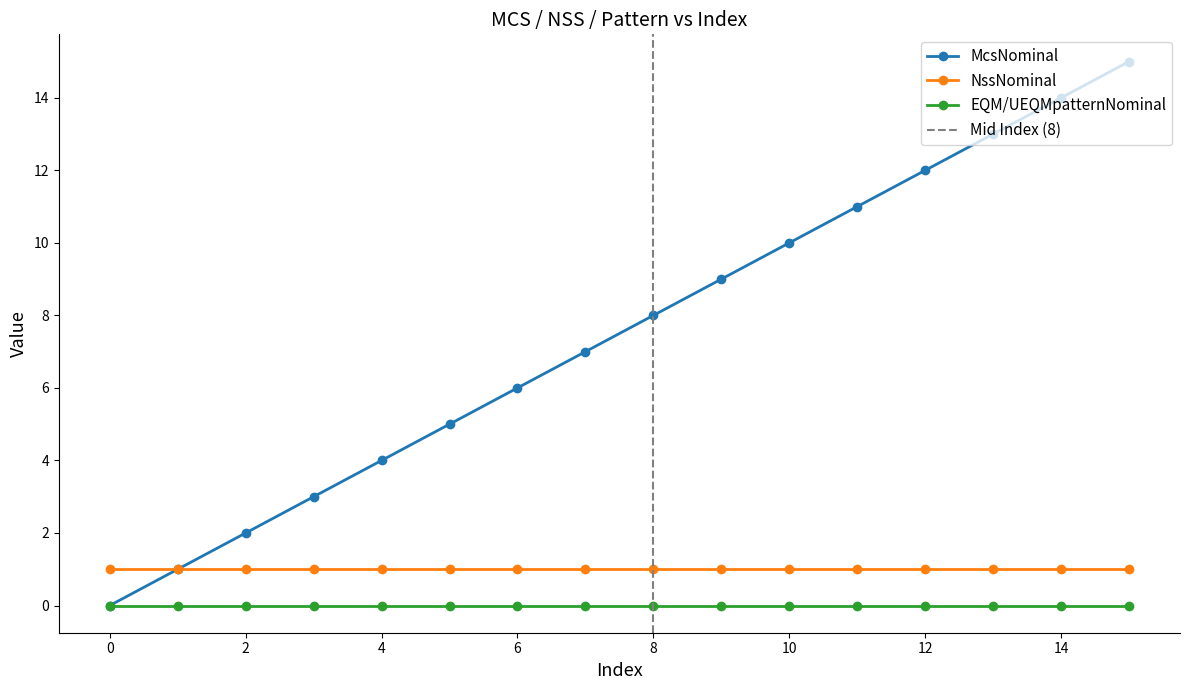

Is the value of NssNominal at 10 greater than the value of EQM/UEQMpatternNominal at 10?

Yes